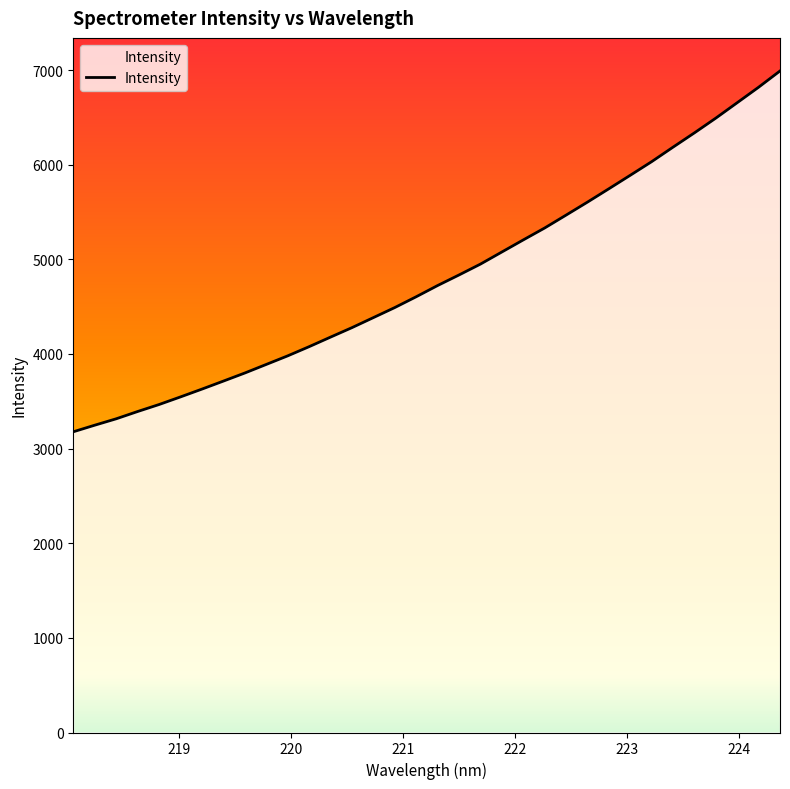

What is the difference between the maximum and minimum values?

3812.5